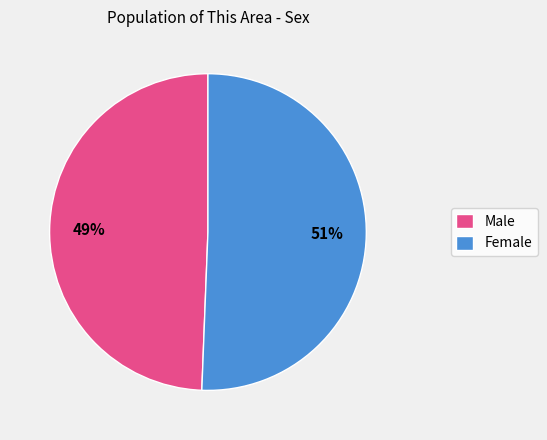

To the nearest percent, what portion does Male represent?

49%